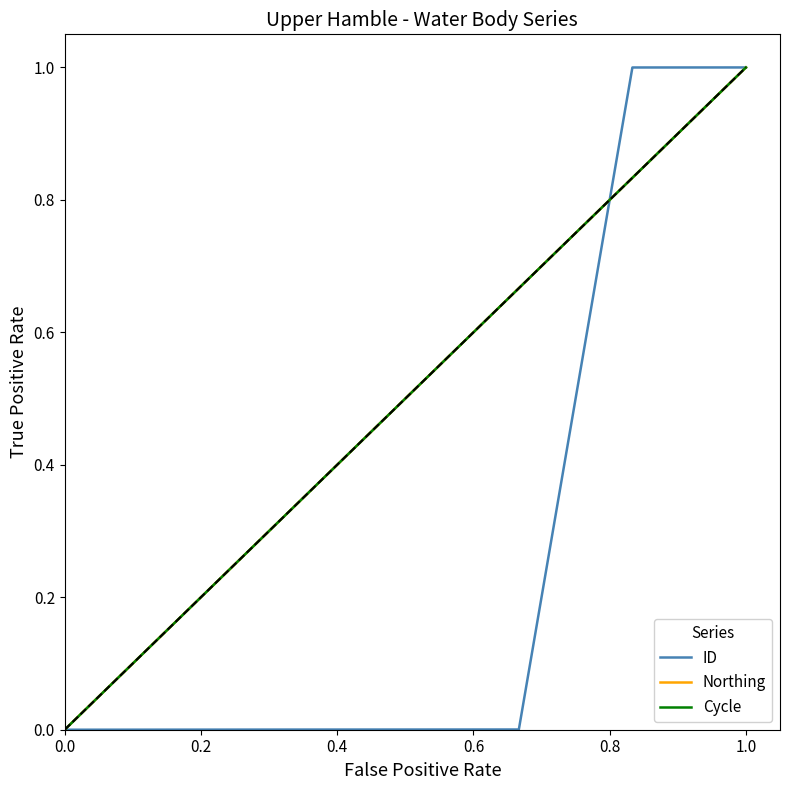

What is the average value of the Northing series?

0.5